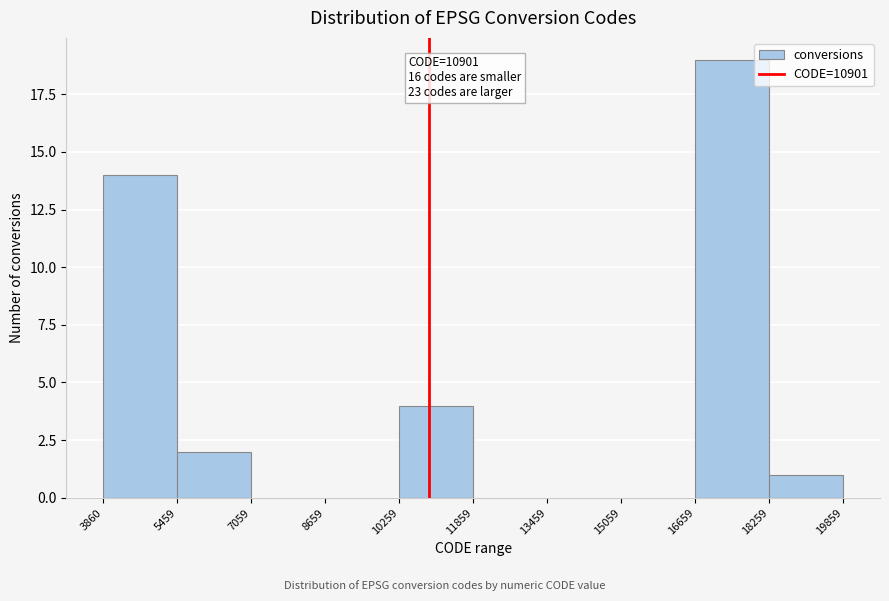

Over which range of the x-axis is the bar tallest?

16659 to 18259